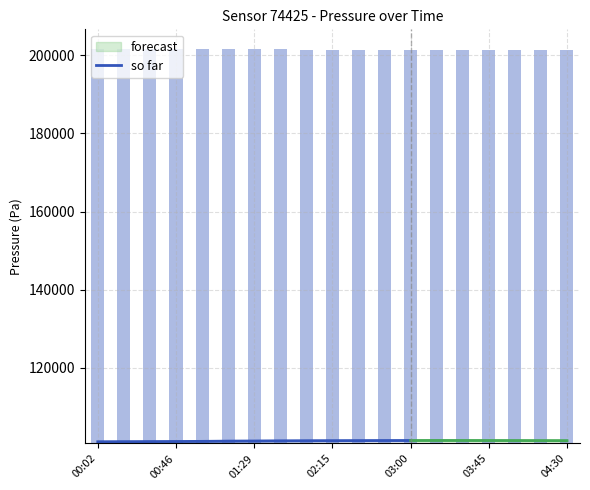

The value of so far at 01:29 is 20993.4. True or false?

False